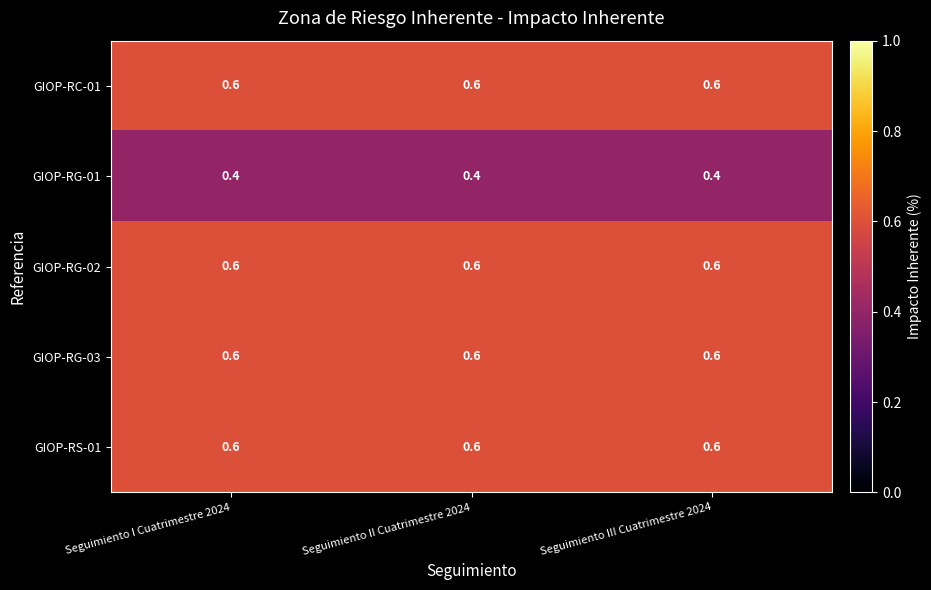

The GIOP-RG-02 series shows 0.2 at Seguimiento III Cuatrimestre 2024. True or false?

False